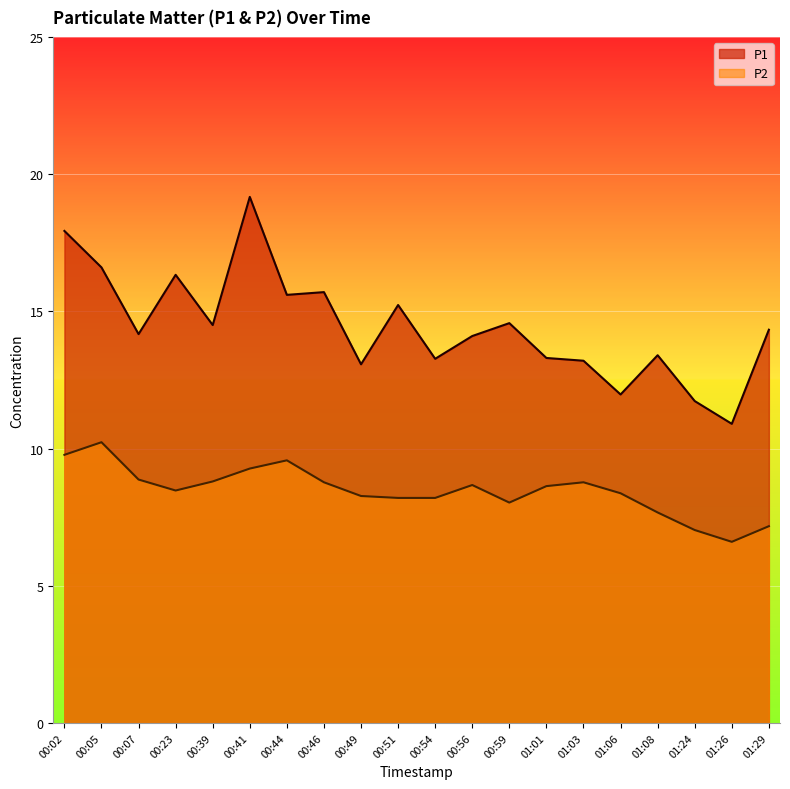

Which category has the highest value across all series?

00:41